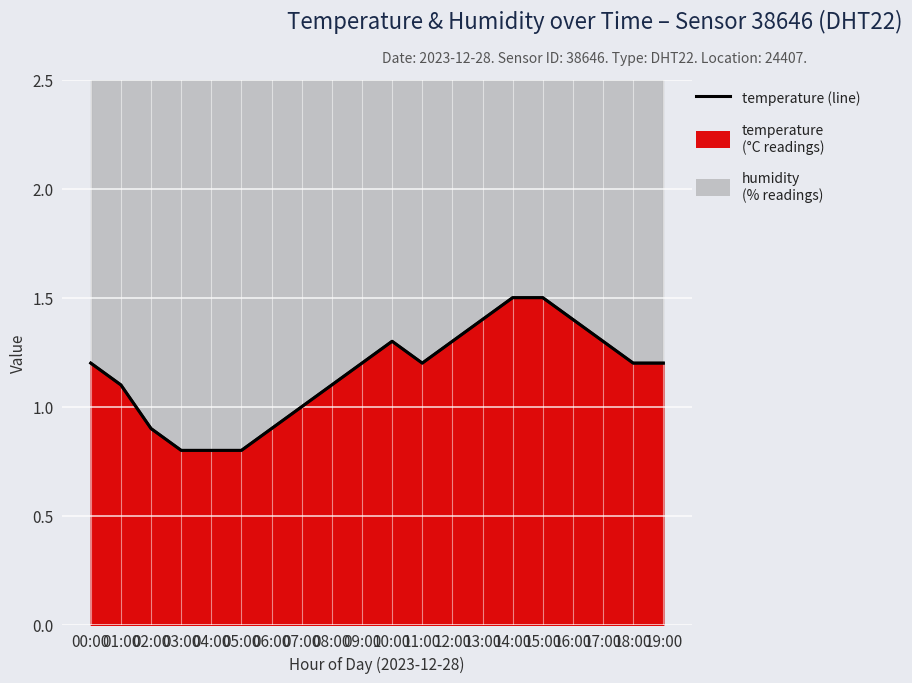

What is the average value?

1.2